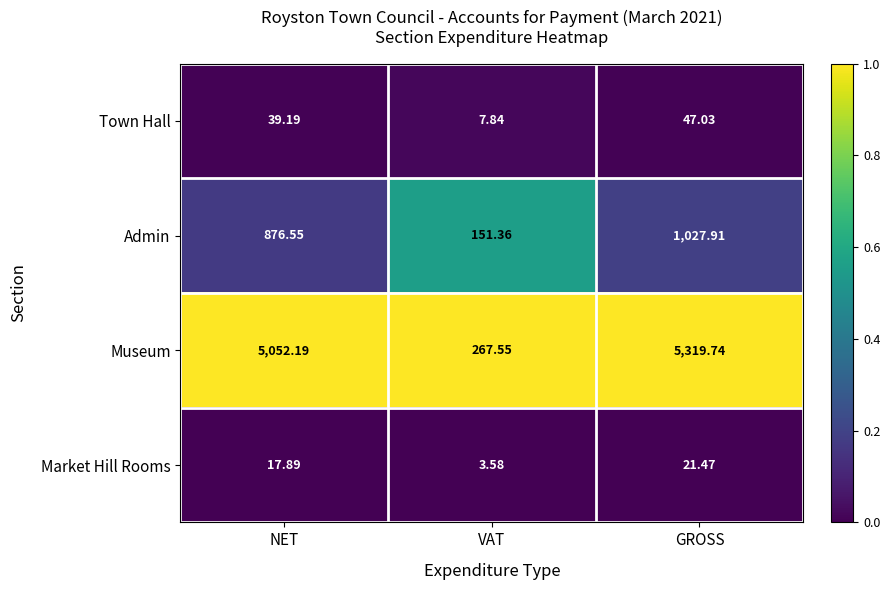

Rank the series at NET from lowest to highest value.

Market Hill Rooms, Town Hall, Admin, Museum